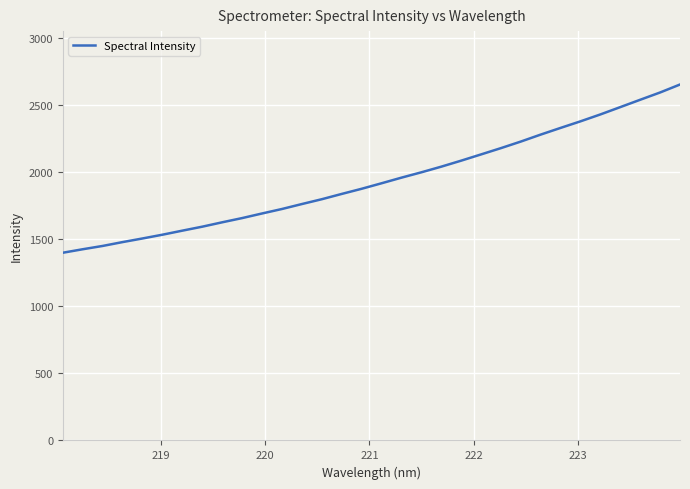

What is the minimum value shown in the chart?

1398.7